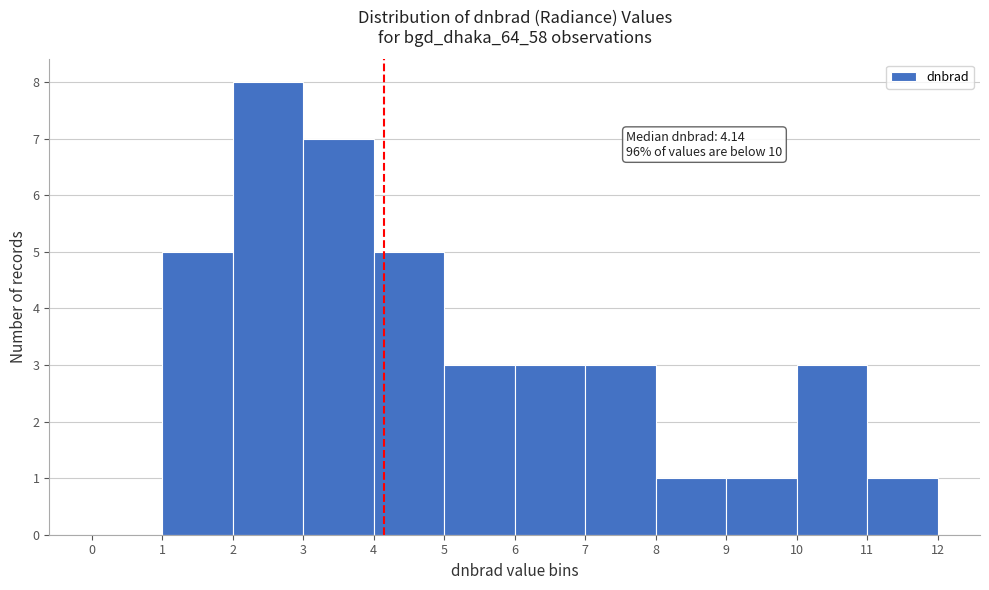

Over which range of the x-axis is the bar tallest?

2 to 3